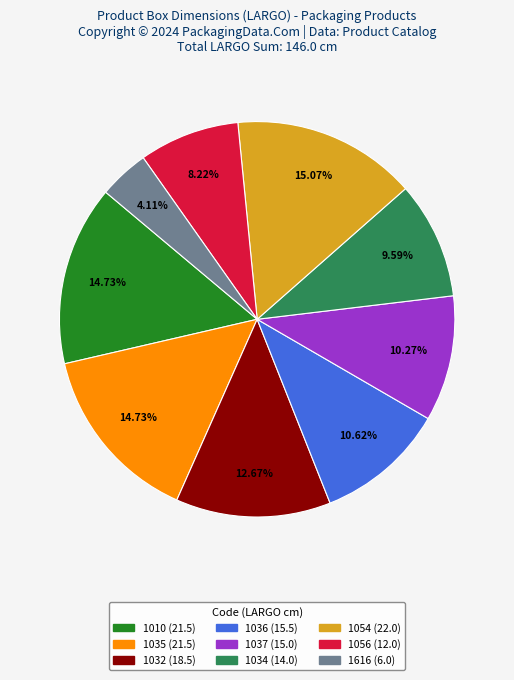

Does any single category account for the majority?

No